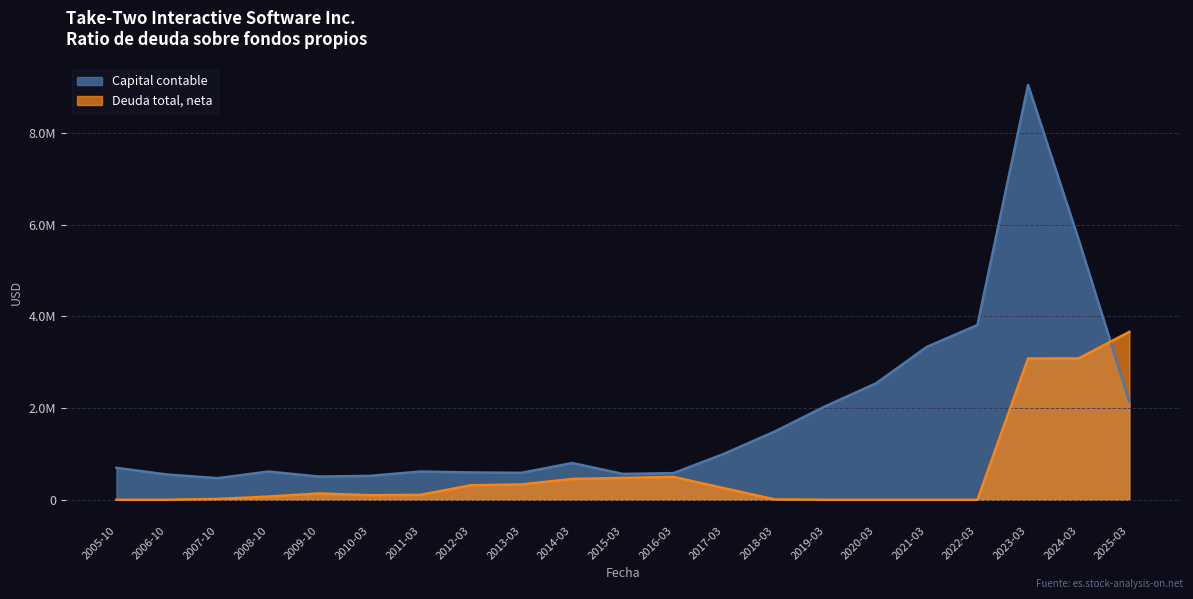

Does the chart display data point markers on the line(s)?

No